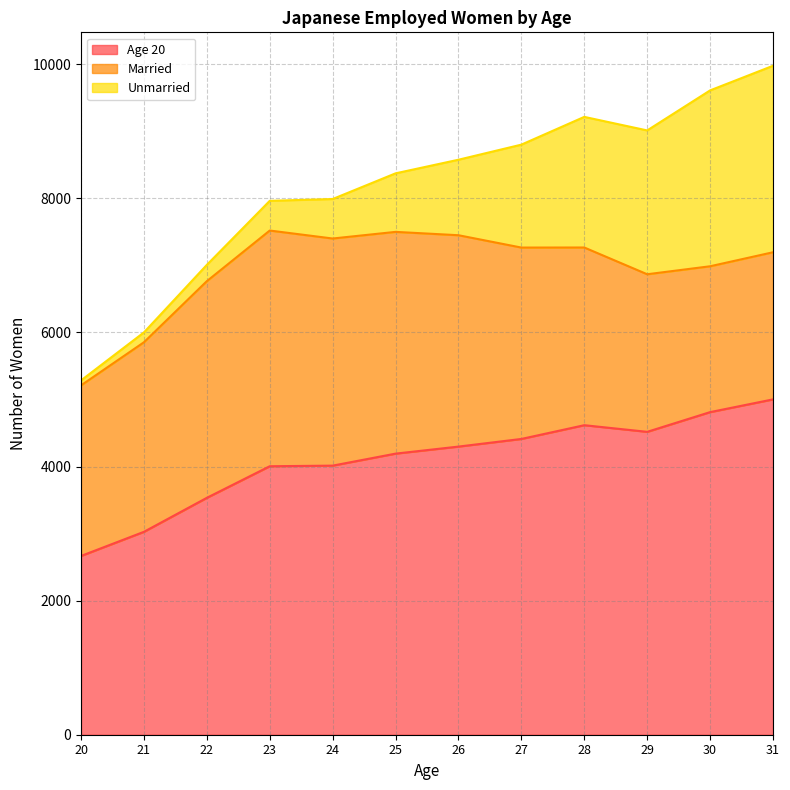

What is the spread (max minus min) of values at 23?

3561